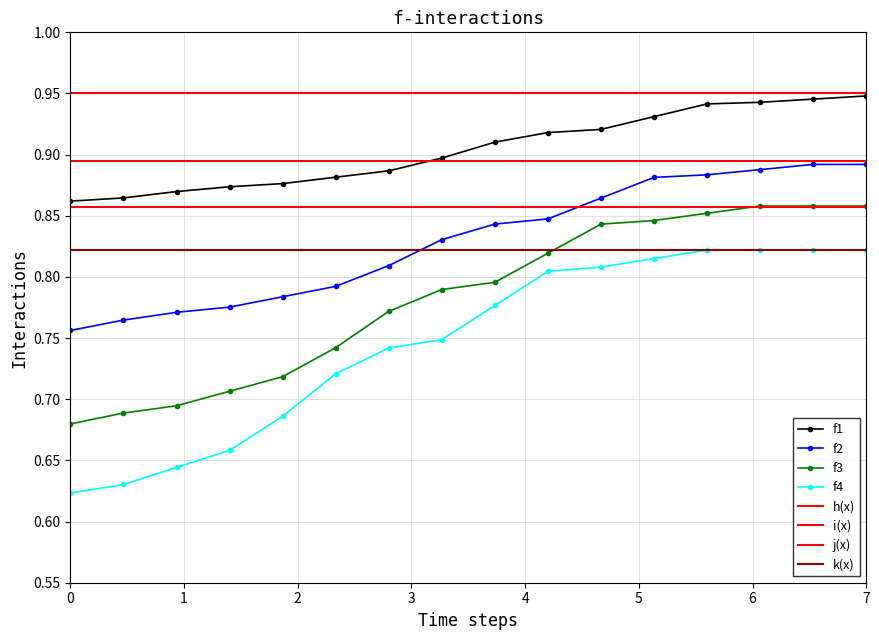

How many f3 values are between 0 and 1?

16